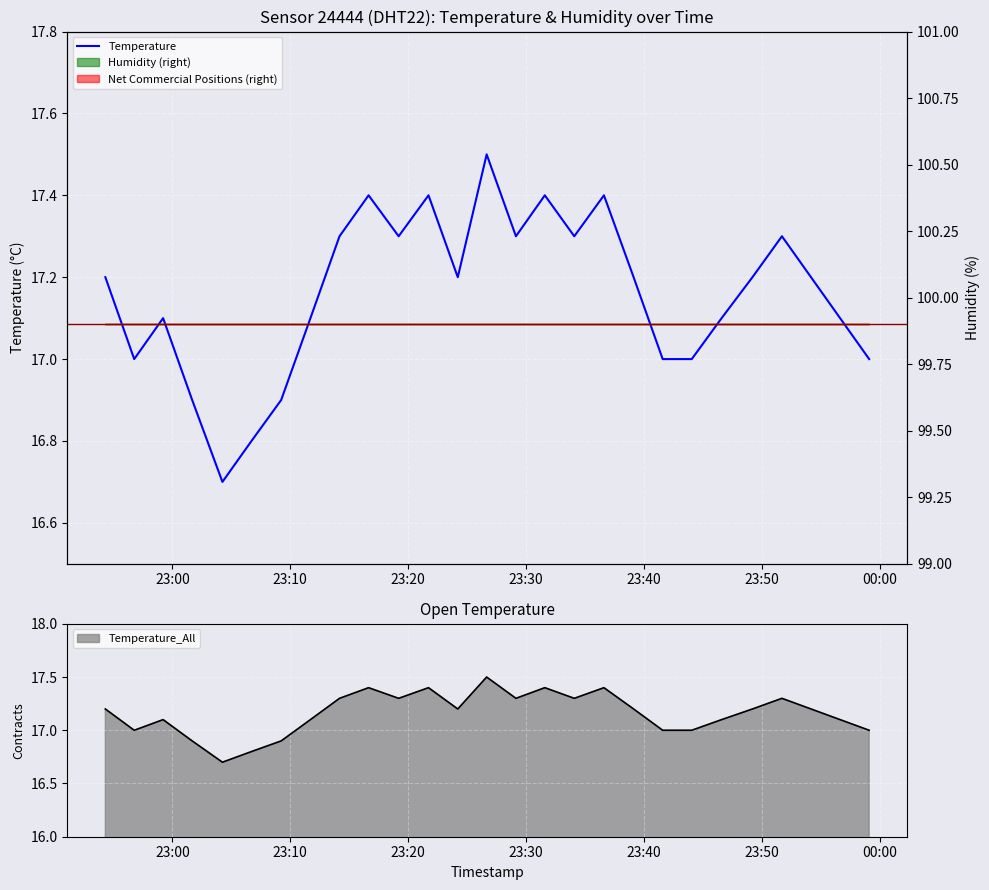

Reading left to right, list all the values displayed in this chart.

17.2	17.0	17.1	16.9	16.7	16.8	16.9	17.1	17.3	17.4	17.3	17.4	17.2	17.5	17.3	17.4	17.3	17.4	17.2	17.0	17.0	17.1	17.2	17.3	17.2	17.1	17.0